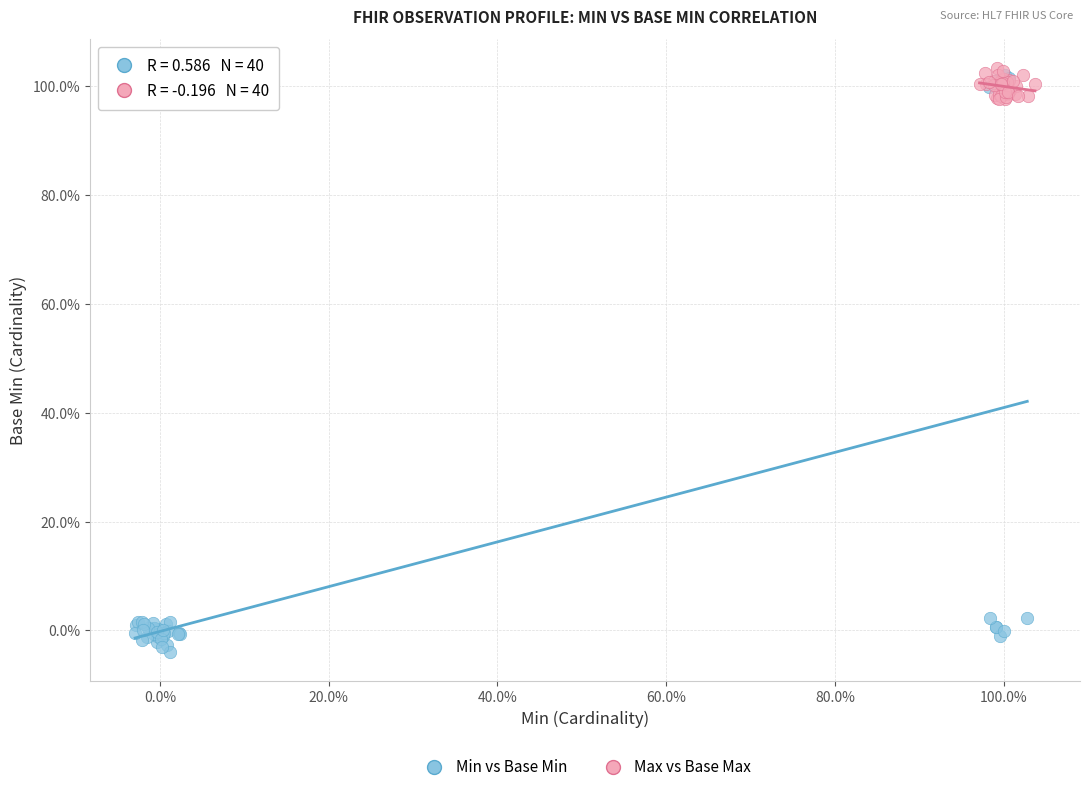

Which series has the widest spread of Y values?

Min vs Base Min